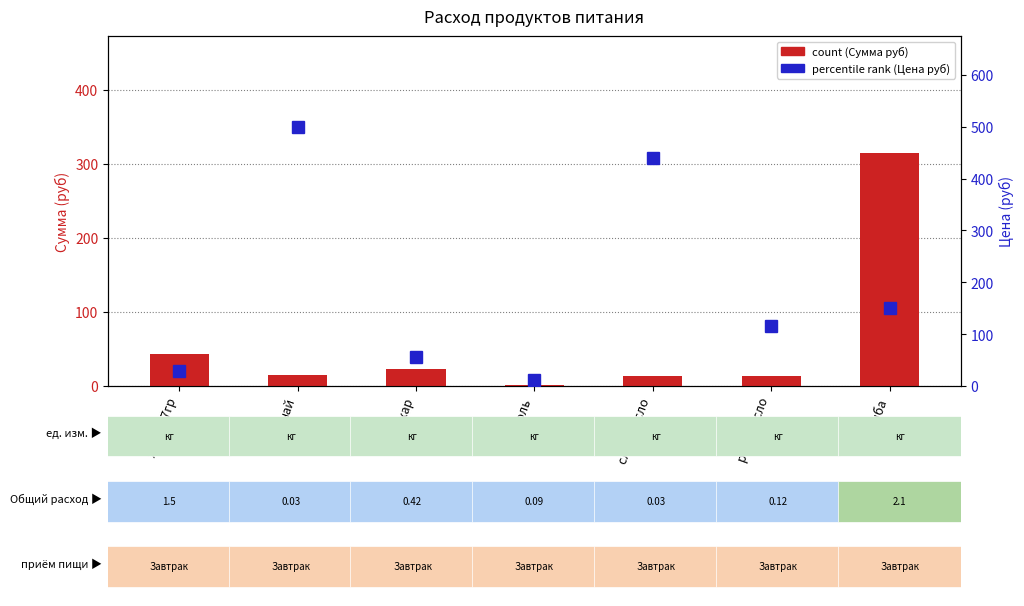

What is the total value across all series at раст масло?

128.8